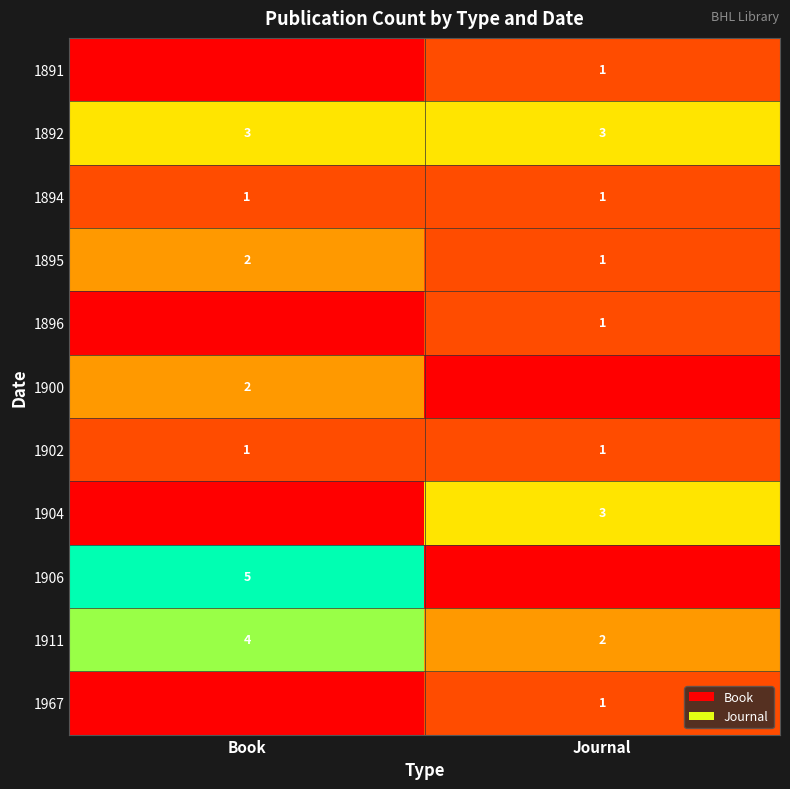

Is the value of 1911 at Journal greater than the value of 1894 at Journal?

Yes